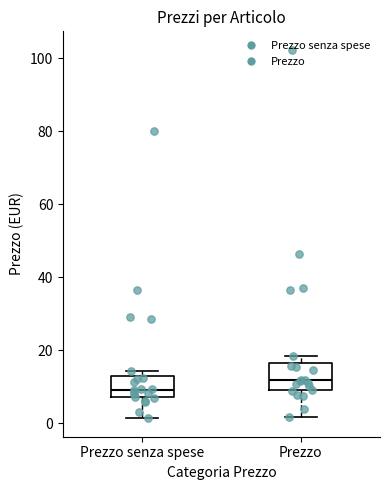

Which box has the highest median line?

Prezzo